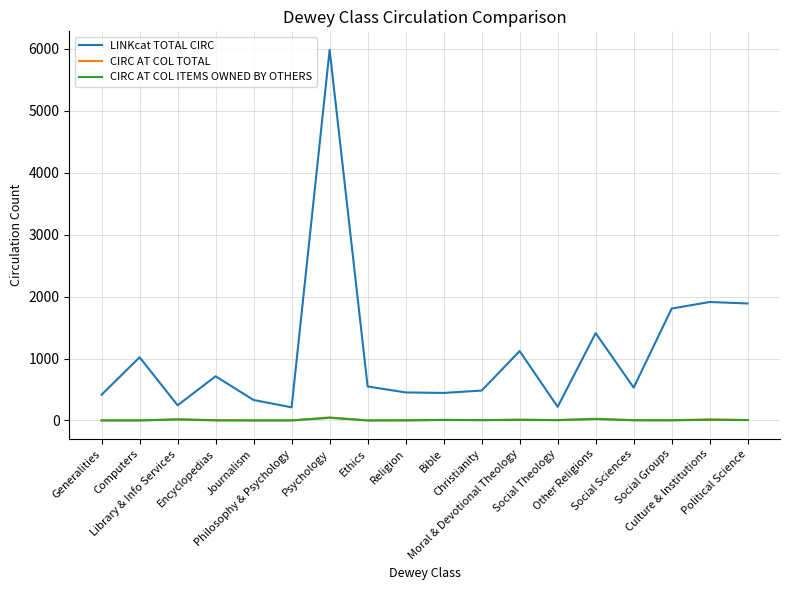

True or false: LINKcat TOTAL CIRC and CIRC AT COL TOTAL intersect in this chart.

False